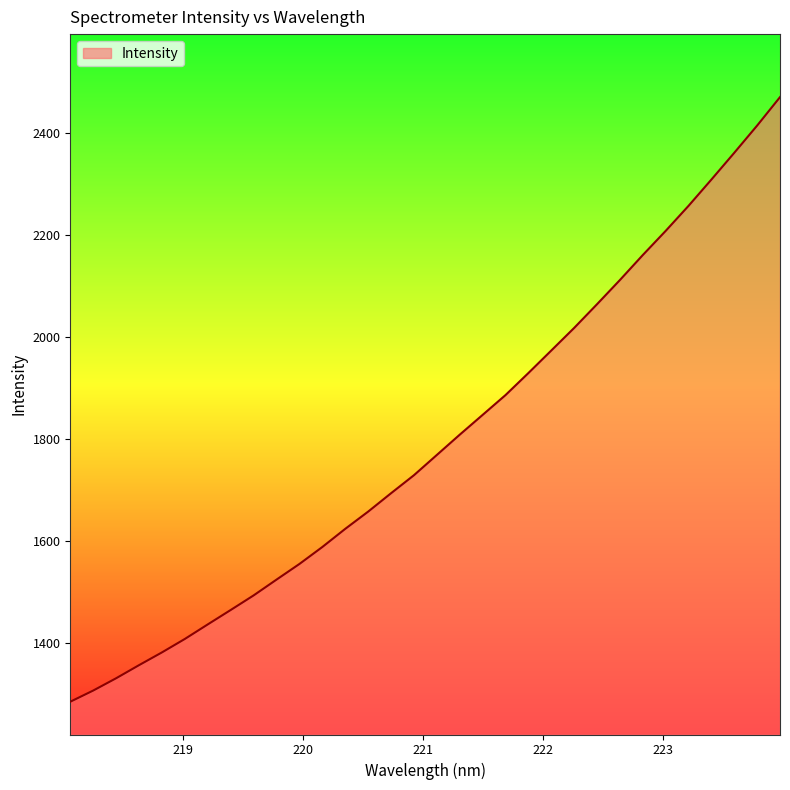

What is the minimum value shown in the chart?

1285.5